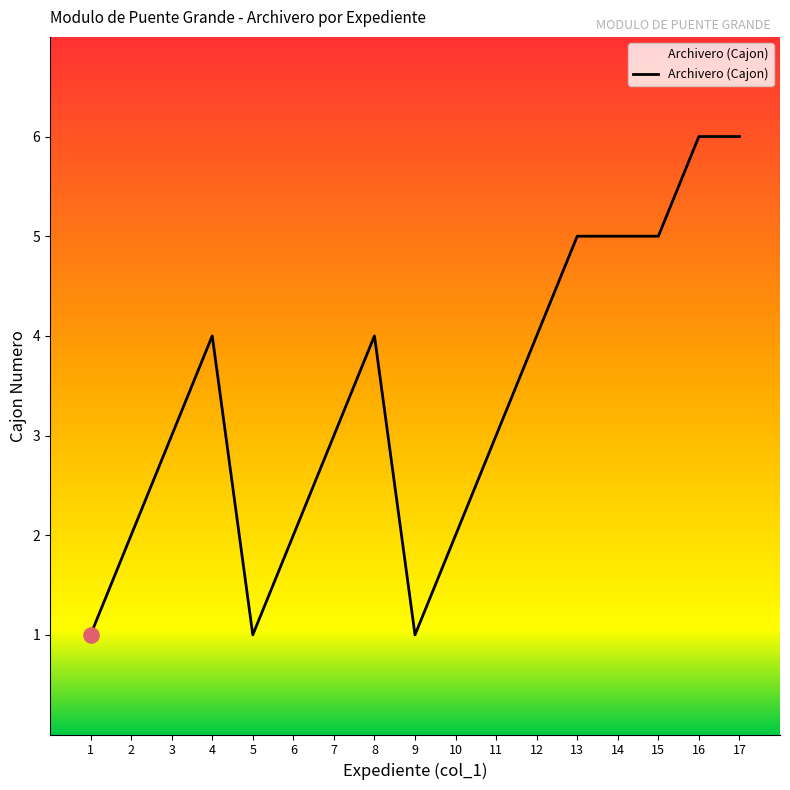

What is the change in value from 5 to 6?

+1